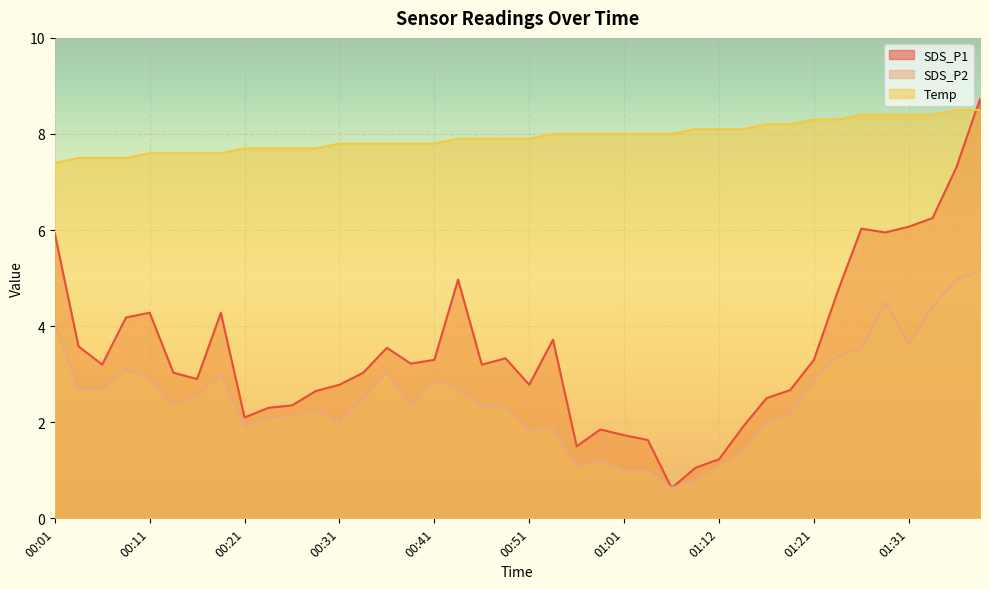

In SDS_P1, how many points are higher than both neighbors (excluding endpoints)?

8